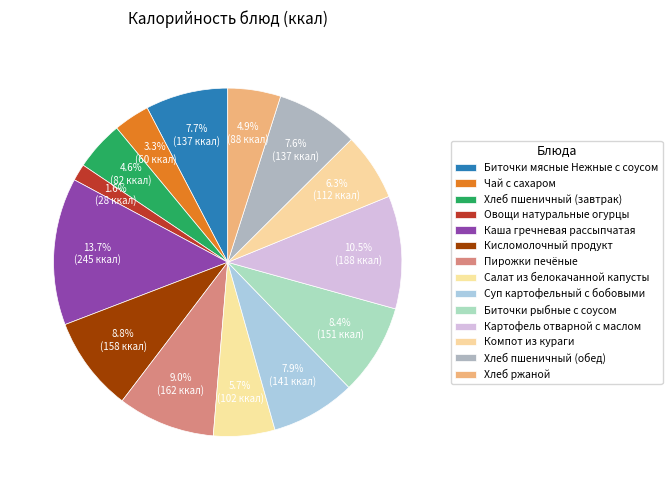

Do Овощи натуральные огурцы and Картофель отварной с маслом together represent more than half of the pie?

No